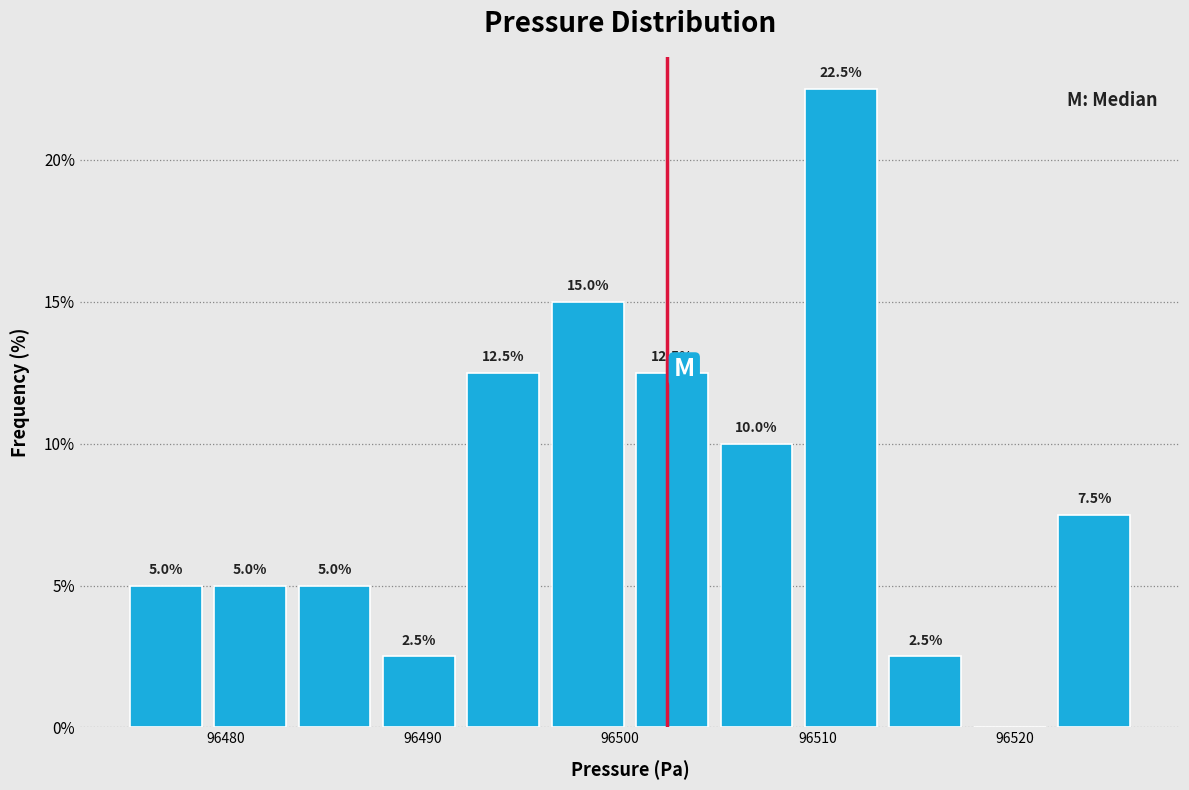

Over which range of the x-axis is the bar tallest?

96509 to 96513